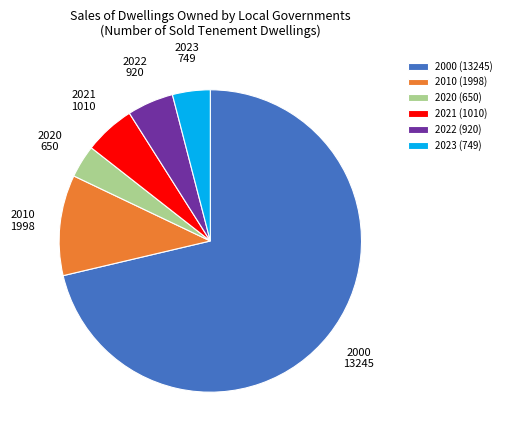

Does 2023 (749) represent more than half of the total?

No